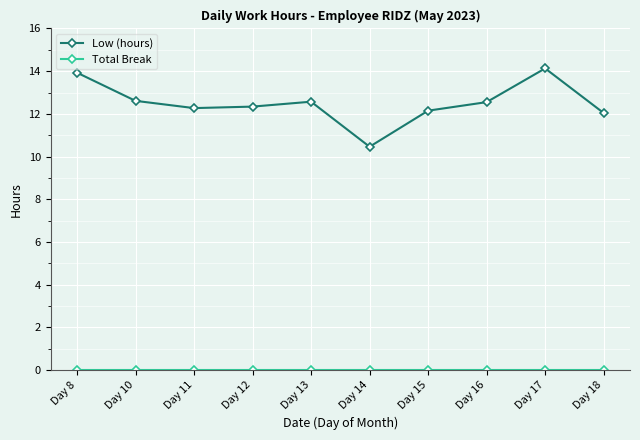

What is the value of the Low (hours) point at the 8th from the left?

12.6